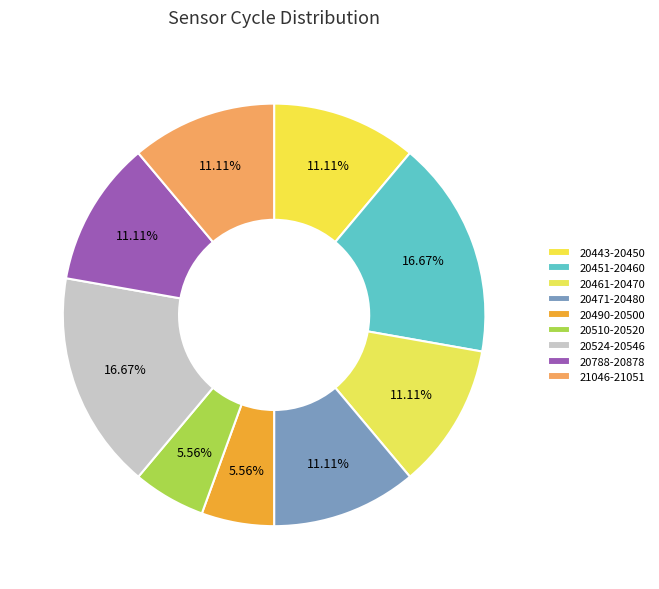

Does any single category account for the majority?

No